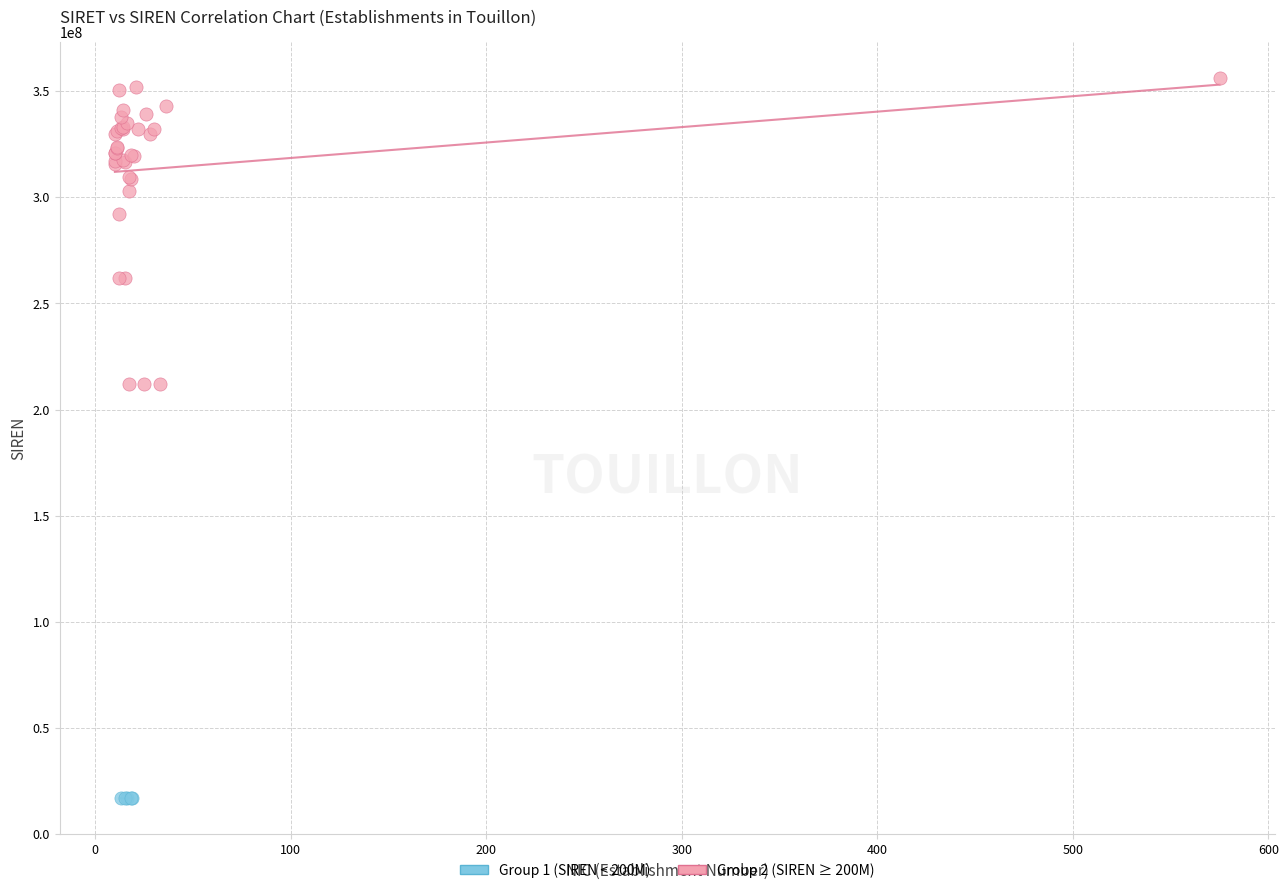

What are all the series names shown in the legend?

Group 1 (SIREN < 200M), Group 2 (SIREN ≥ 200M)